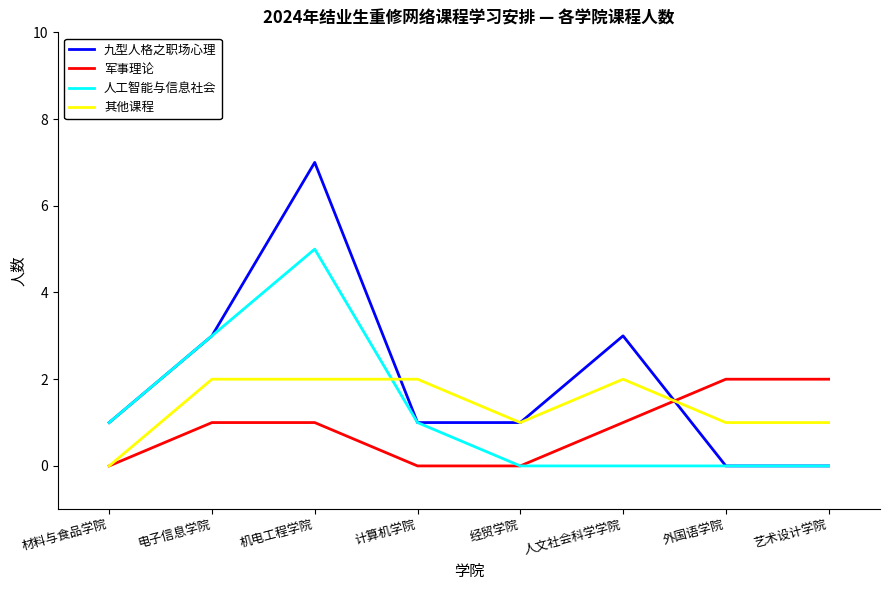

Reading right to left, transcribe all the data shown in this chart.

九型人格之职场心理: 0	0	3	1	1	7	3	1
军事理论: 2	2	1	0	0	1	1	0
人工智能与信息社会: 0	0	0	0	1	5	3	1
其他课程: 1	1	2	1	2	2	2	0